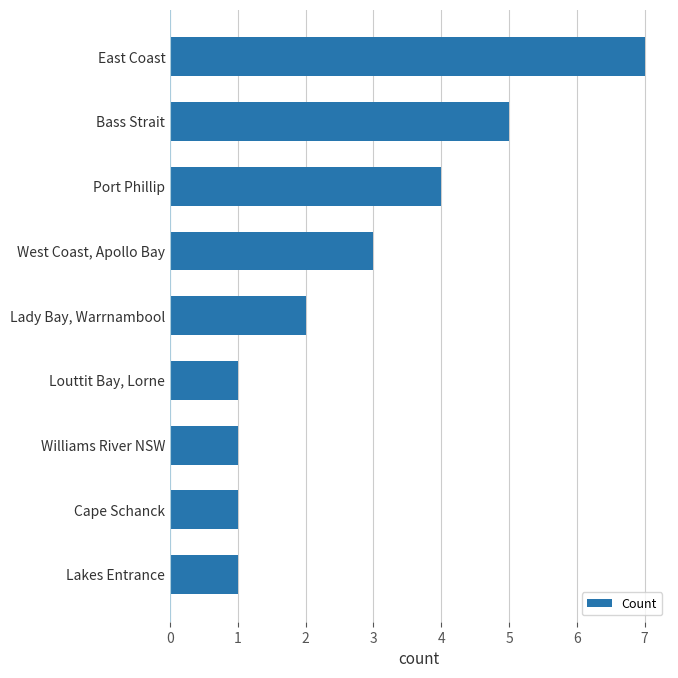

How many values are between 1 and 4?

7